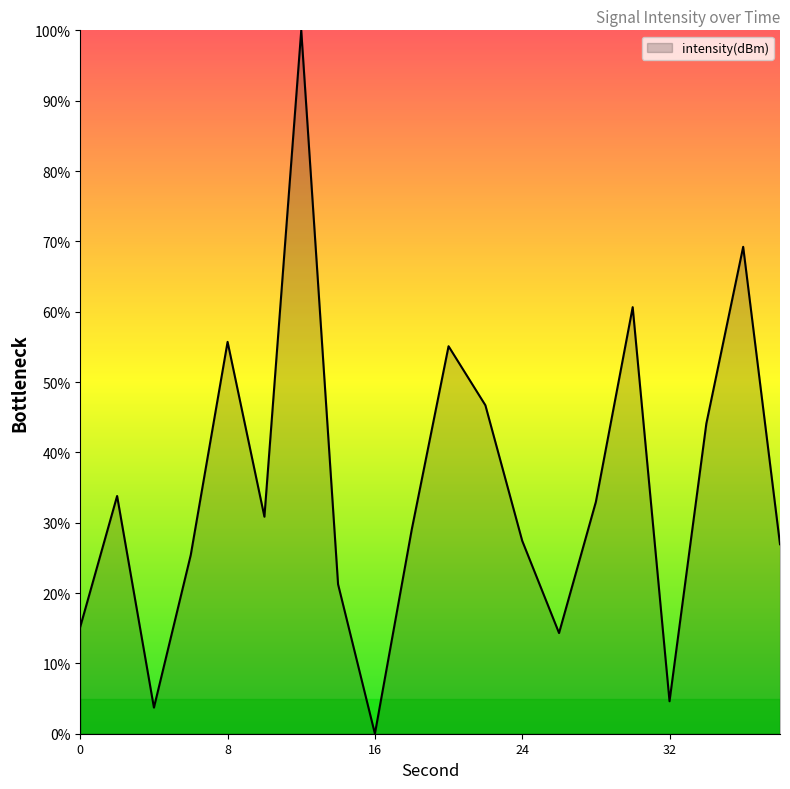

What is the greatest value displayed?

100.0